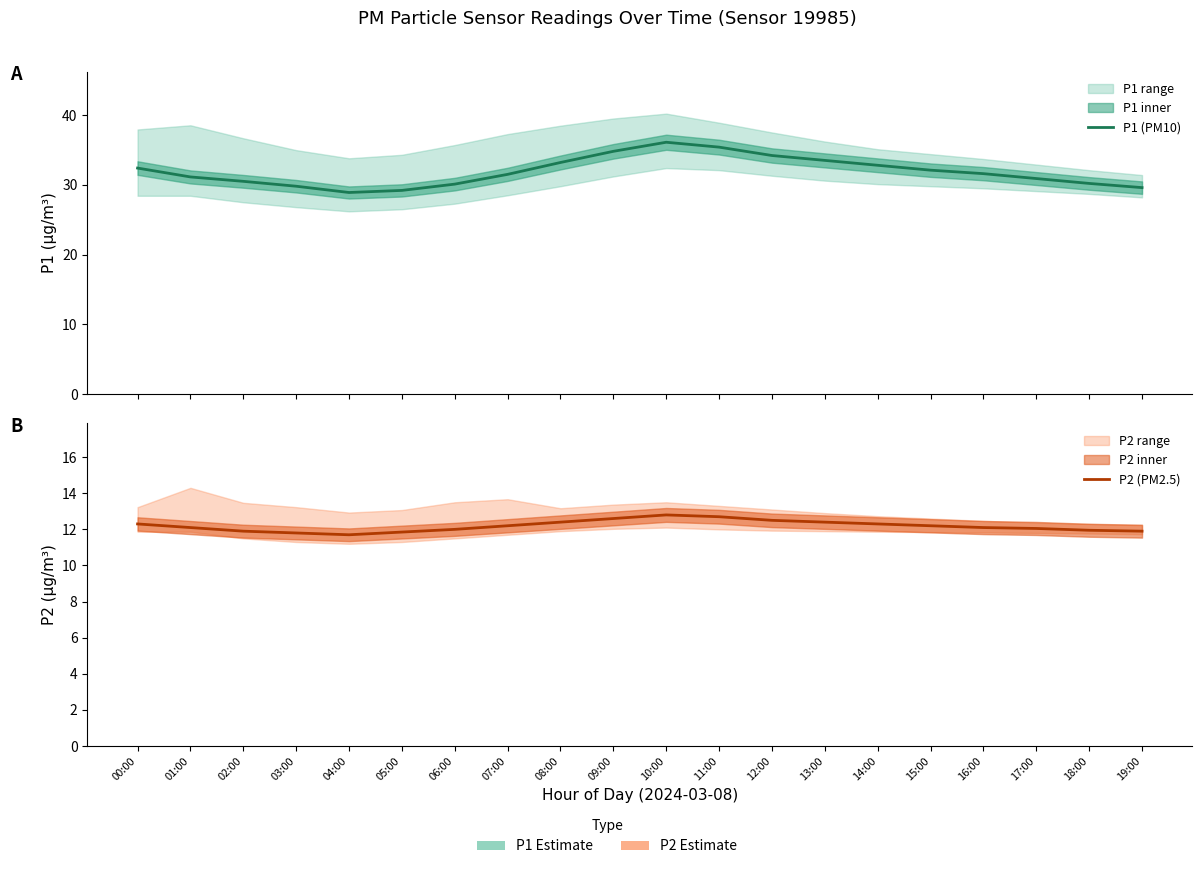

At which category does P1 (PM10) reach its first local peak?

10:00